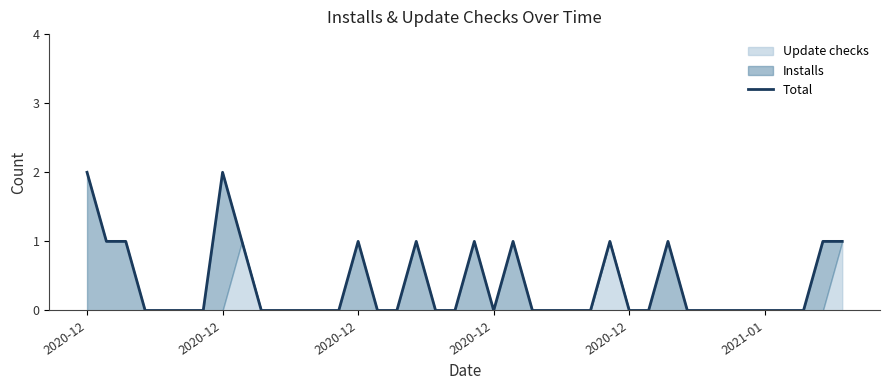

Where is the first local maximum?

2020-12